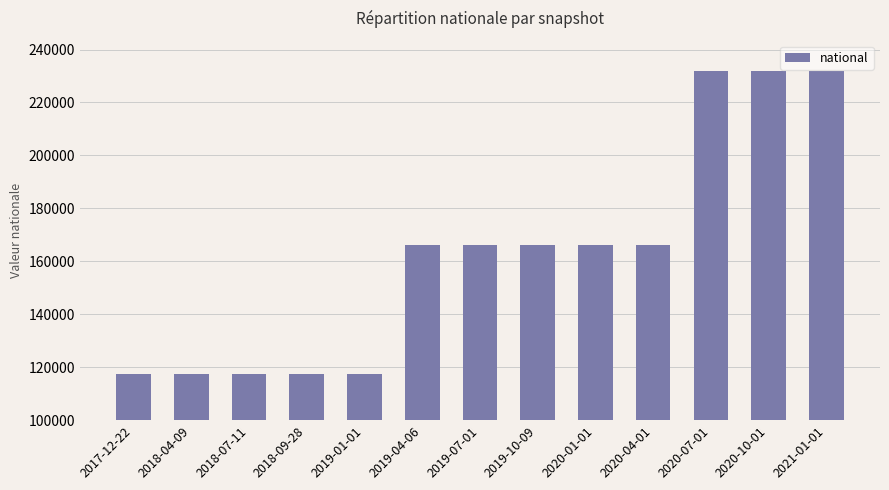

What position from the left is 2019-04-06?

6